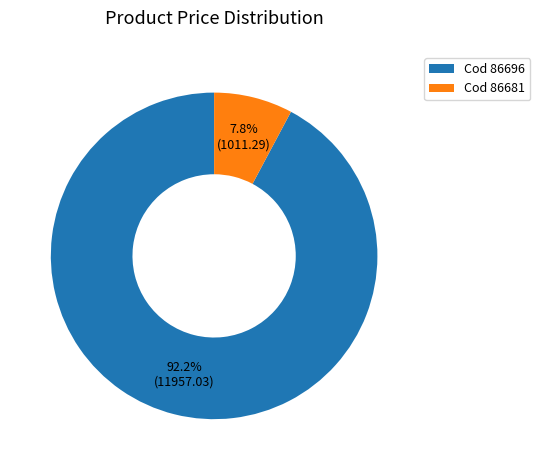

Which slice is the largest?

Cod 86696